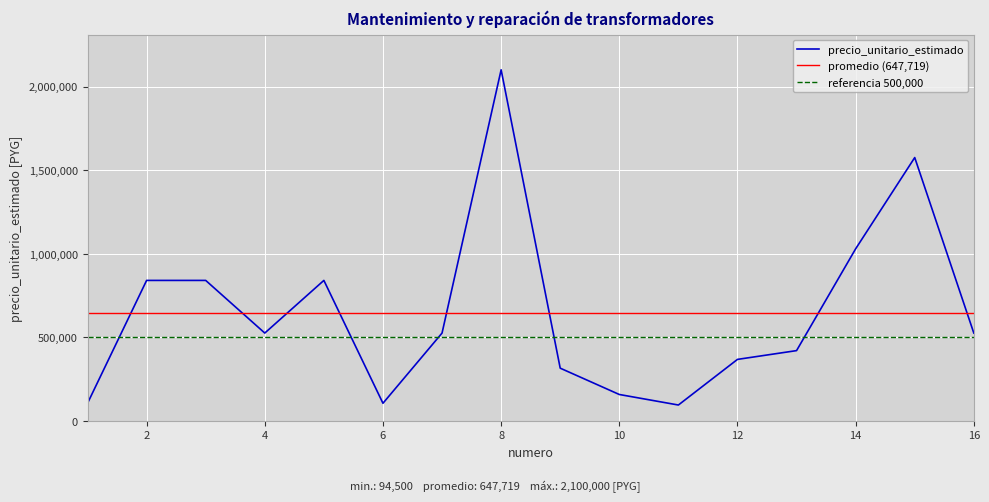

How many lines are shown in the chart?

1